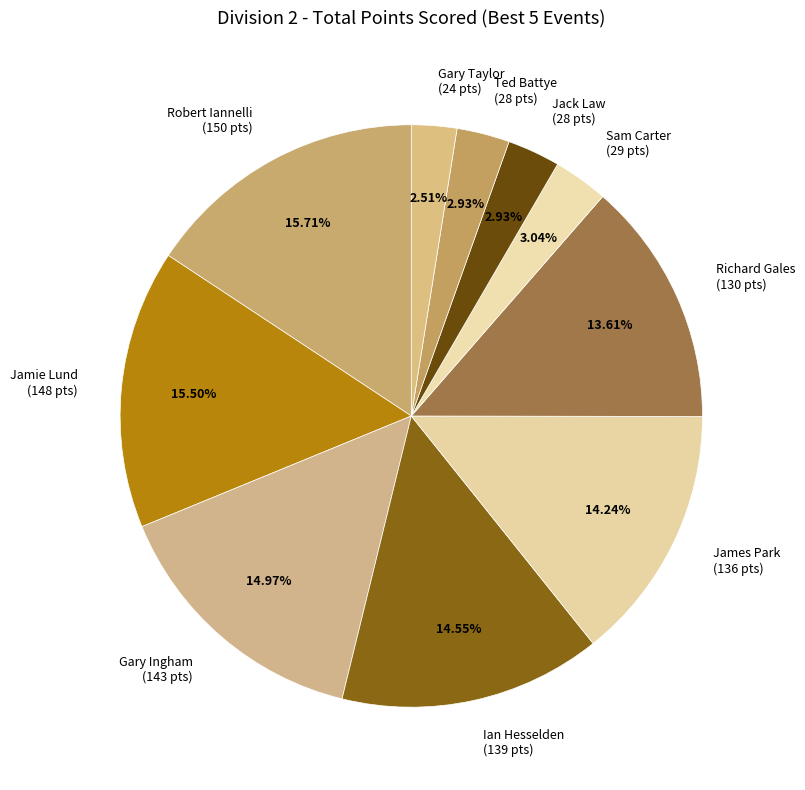

Which has a higher value, Ian Hesselden or Sam Carter?

Ian Hesselden